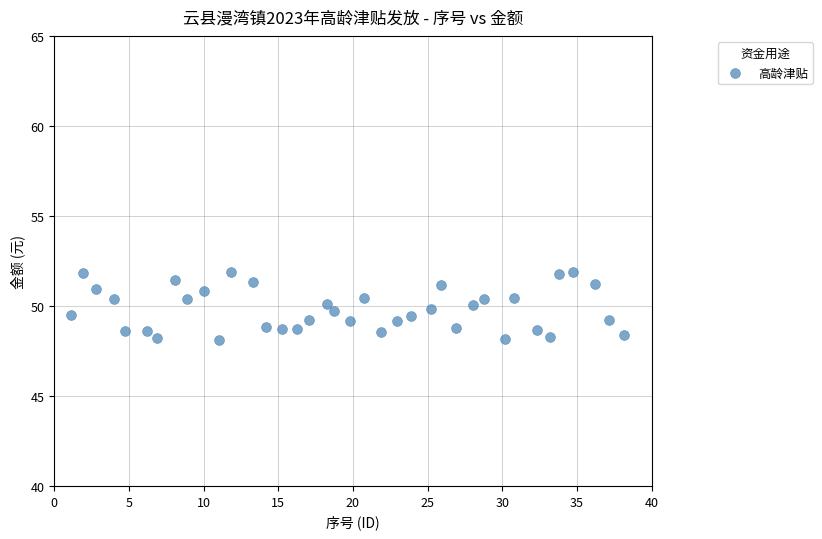

What is the range of X values (max minus min)?

37.0